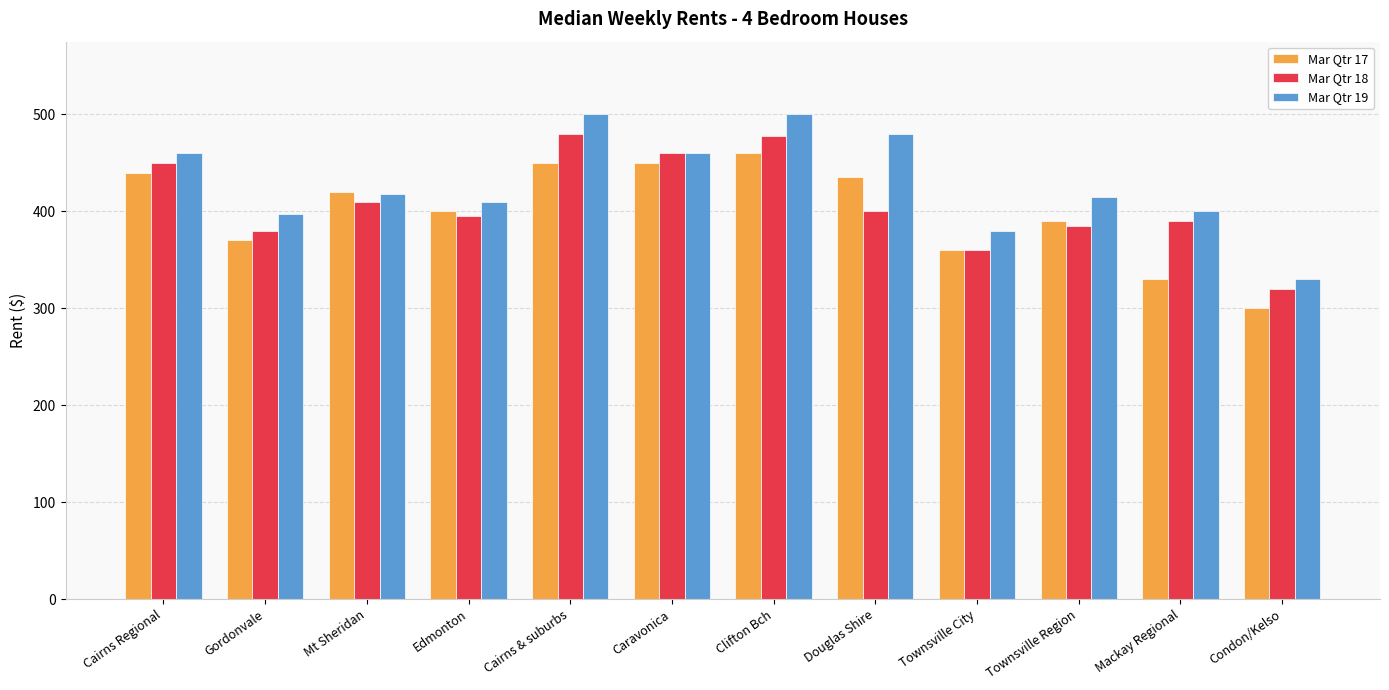

Reading left to right, what are all the values shown in this chart?

Mar Qtr 17: Cairns Regional=440.0	Gordonvale=370.0	Mt Sheridan=420.0	Edmonton=400.0	Cairns & suburbs=450.0	Caravonica=450.0	Clifton Bch=460.0	Douglas Shire=435.0	Townsville City=360.0	Townsville Region=390.0	Mackay Regional=330.0	Condon/Kelso=300.0
Mar Qtr 18: Cairns Regional=450.0	Gordonvale=380.0	Mt Sheridan=410.0	Edmonton=395.0	Cairns & suburbs=480.0	Caravonica=460.0	Clifton Bch=477.5	Douglas Shire=400.0	Townsville City=360.0	Townsville Region=385.0	Mackay Regional=390.0	Condon/Kelso=320.0
Mar Qtr 19: Cairns Regional=460.0	Gordonvale=397.5	Mt Sheridan=417.5	Edmonton=410.0	Cairns & suburbs=500.0	Caravonica=460.0	Clifton Bch=500.0	Douglas Shire=480.0	Townsville City=380.0	Townsville Region=415.0	Mackay Regional=400.0	Condon/Kelso=330.0